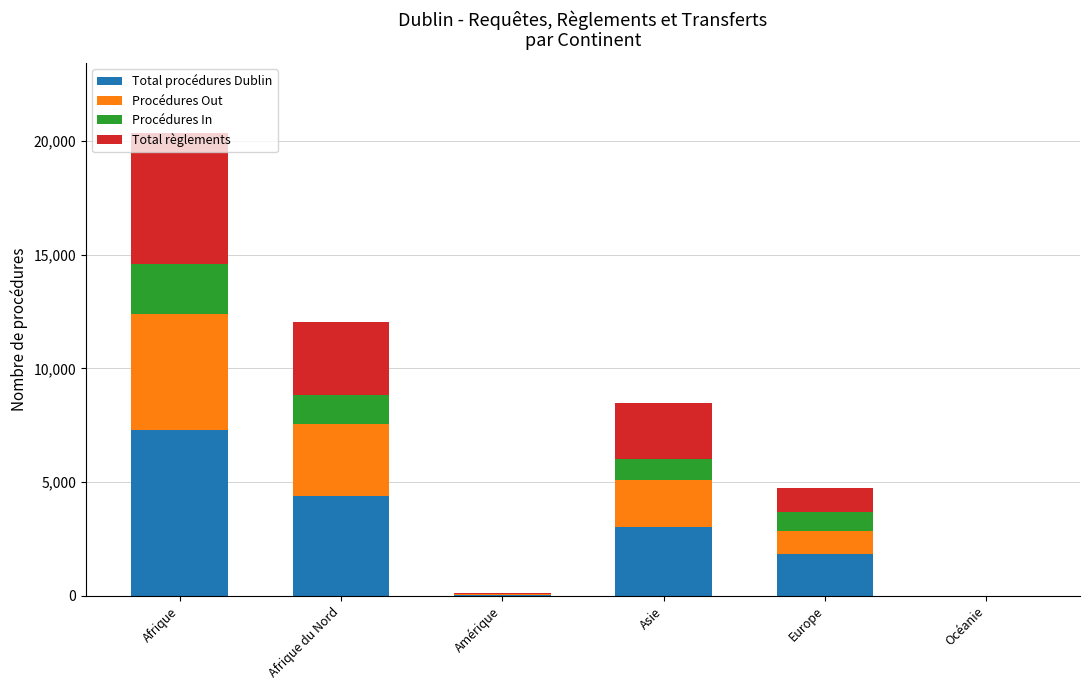

At which category is the sum across all series the highest?

Afrique